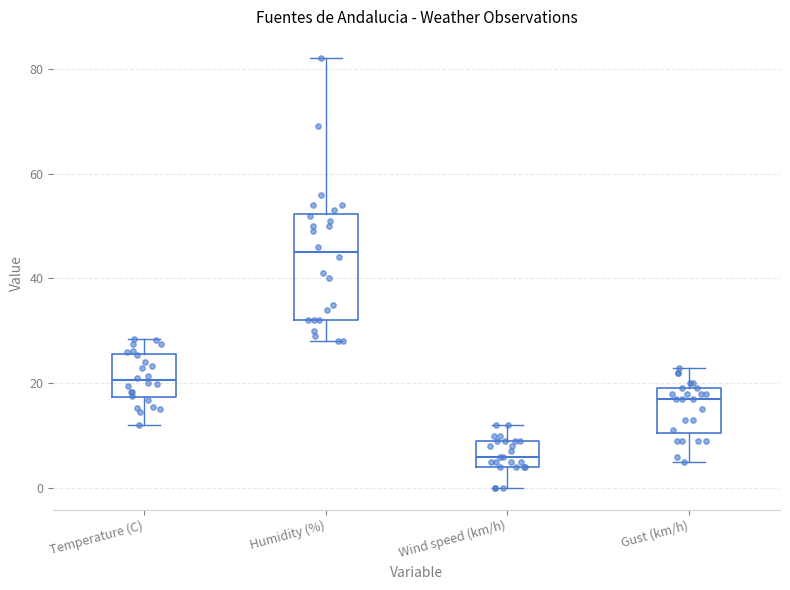

Where does the upper whisker of the box for Gust (km/h) end on the y-axis? The values are not printed on the chart, so give them approximately, as read against the axis.

24